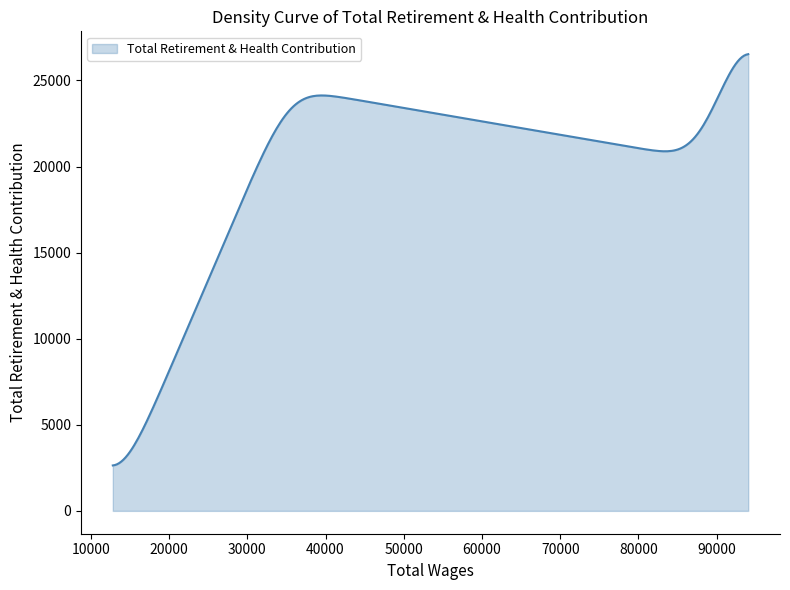

What is the difference between the maximum and second lowest values?

23863.5